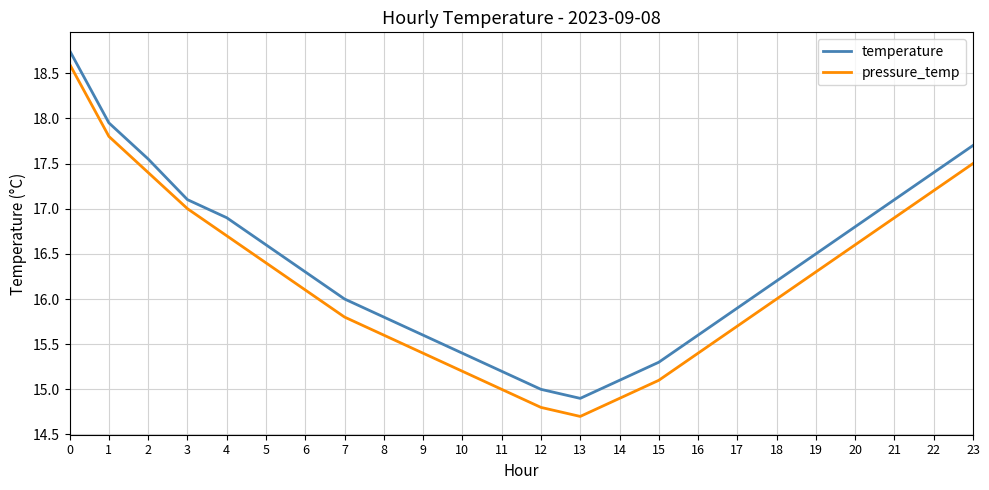

What is the approximate value of temperature at 7?

16.0